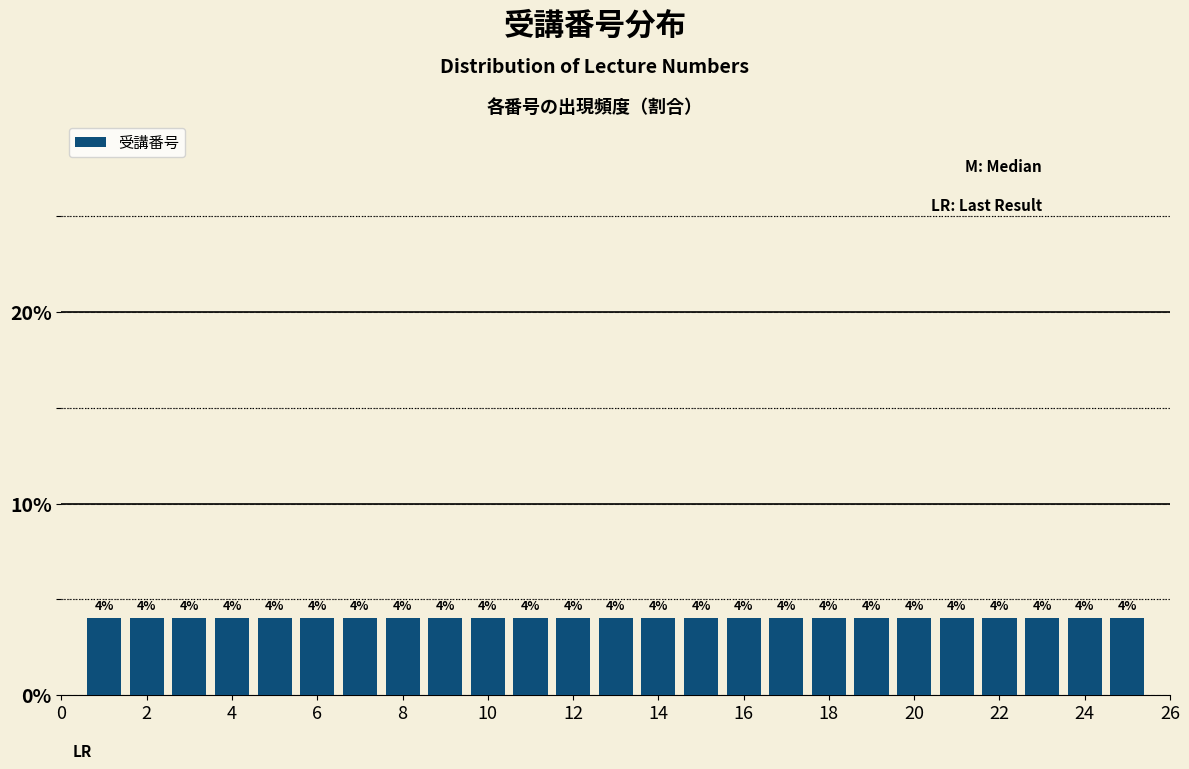

Reading left to right, transcribe this chart: for each bar, give the range it covers on the x-axis and its height. The bar edges are not printed on the chart, so give them approximately, as read against the axis.

0.5 to 1.5: 4
1.5 to 2.5: 4
2.5 to 3.5: 4
3.5 to 4.5: 4
4.5 to 5.5: 4
5.5 to 6.5: 4
6.5 to 7.5: 4
7.5 to 8.5: 4
8.5 to 9.5: 4
9.5 to 10.5: 4
10.5 to 11.5: 4
11.5 to 12.5: 4
12.5 to 13.5: 4
13.5 to 14.5: 4
14.5 to 15.5: 4
15.5 to 16.5: 4
16.5 to 17.5: 4
17.5 to 18.5: 4
18.5 to 19.5: 4
19.5 to 20.5: 4
20.5 to 21.5: 4
21.5 to 22.5: 4
22.5 to 23.5: 4
23.5 to 24.5: 4
24.5 to 25.5: 4